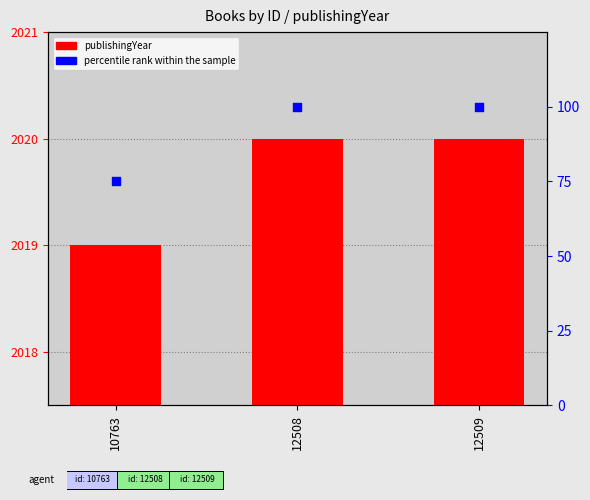

What is the total value across all series at 12509?

2120